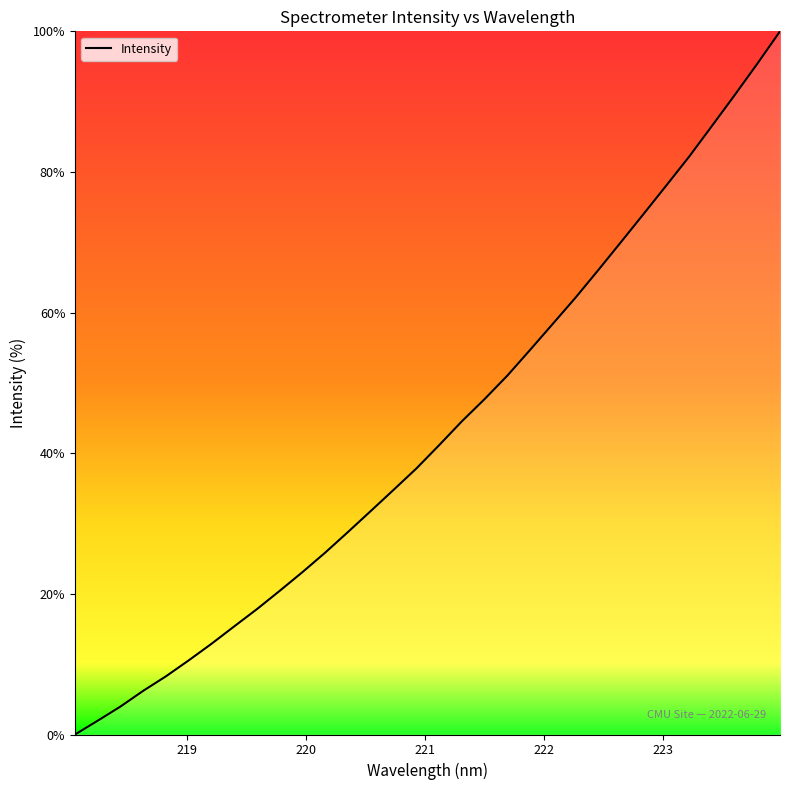

What is the greatest value displayed?

100.0